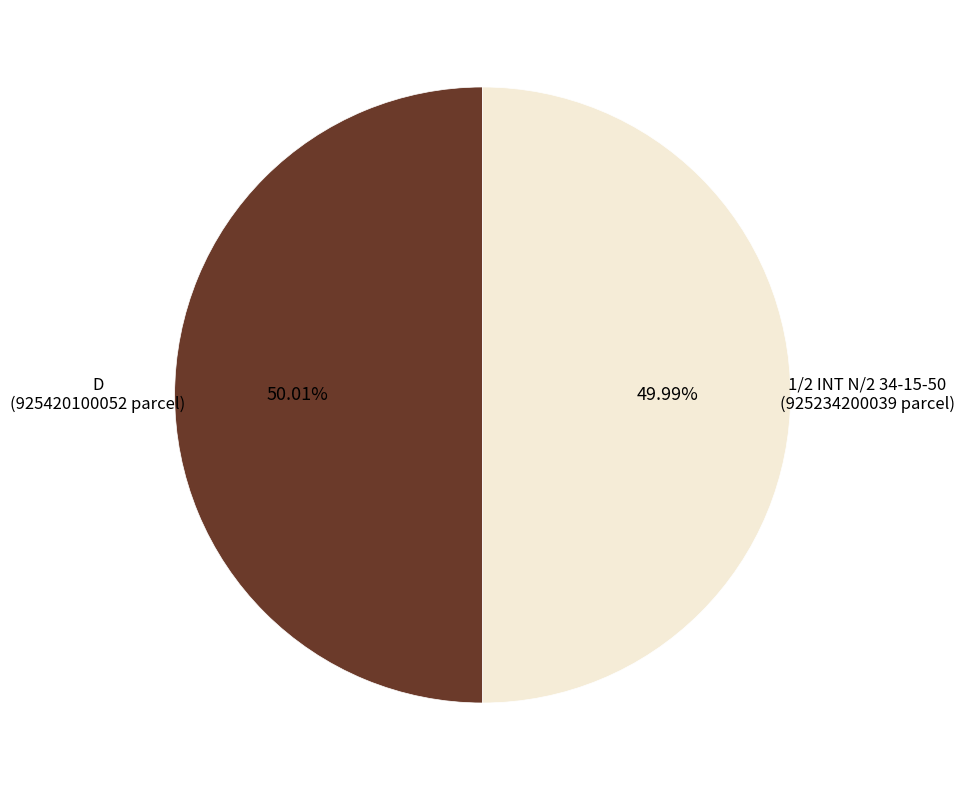

Rank the categories by value from highest to lowest.

D, 1/2 INT N/2 34-15-50